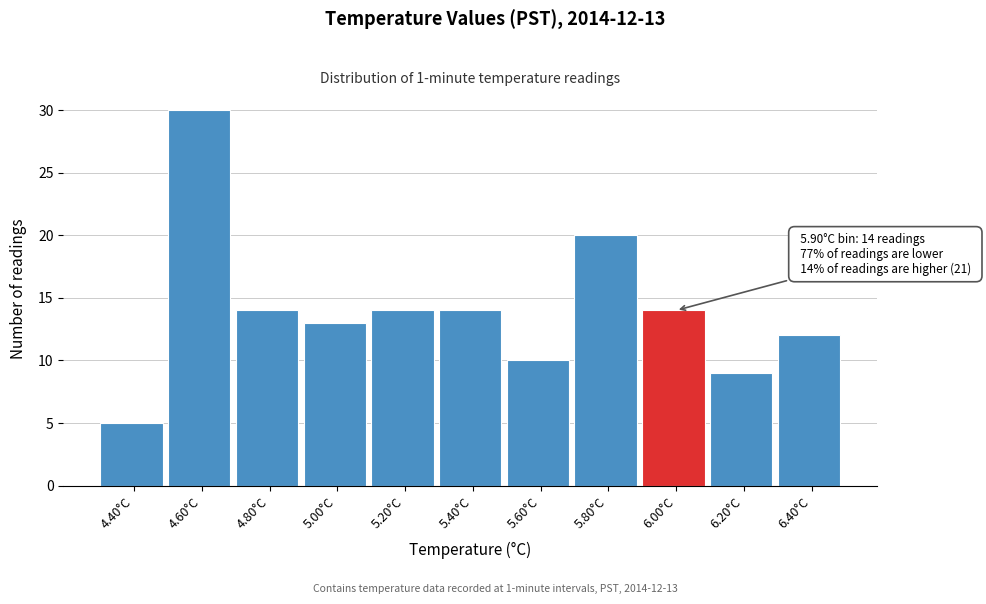

Which range on the x-axis has the tallest bar?

4.5 to 4.7